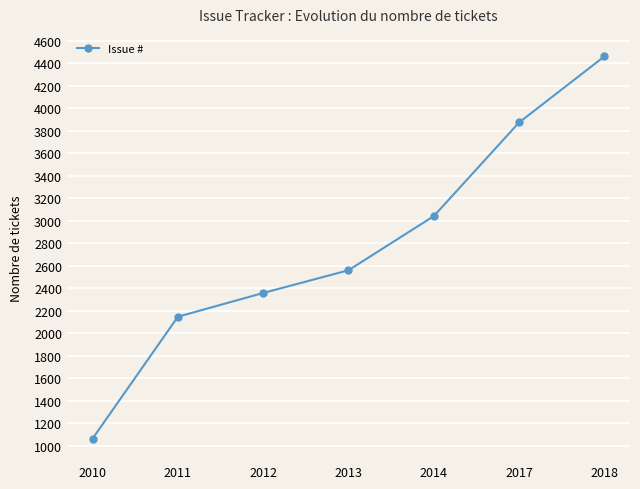

At which category does the chart reach its peak across all series?

2018